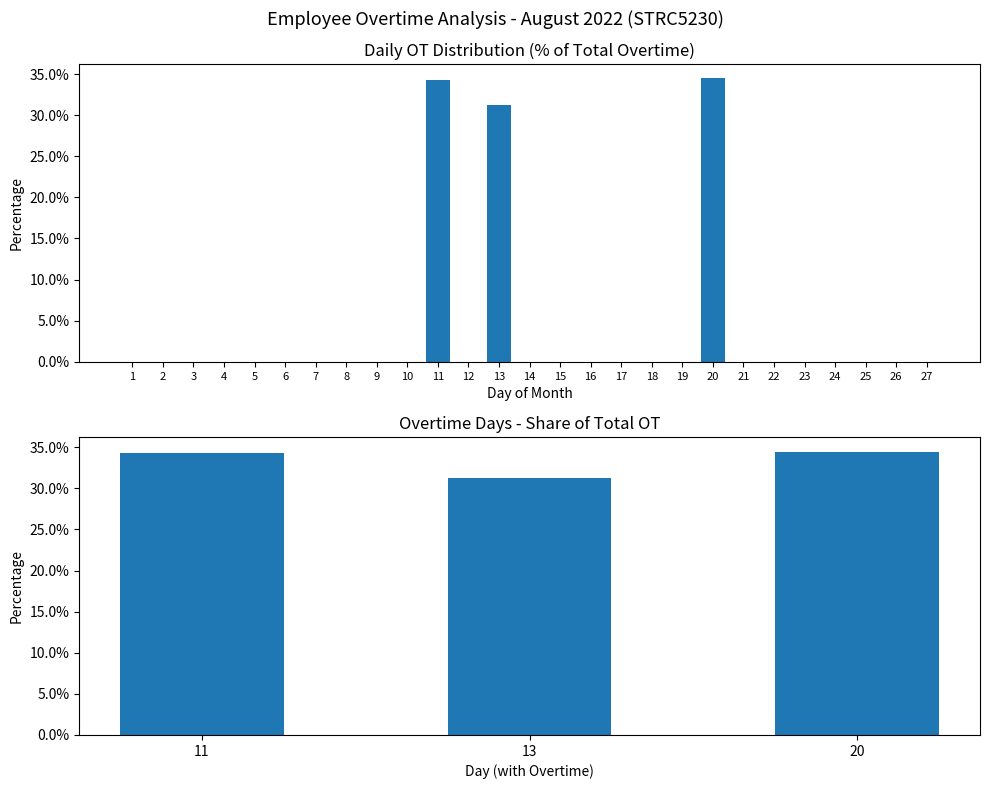

Rank the categories by value from highest to lowest.

20, 11, 13, 1, 2, 3, 4, 5, 6, 7, 8, 9, 10, 12, 14, 15, 16, 17, 18, 19, 21, 22, 23, 24, 25, 26, 27